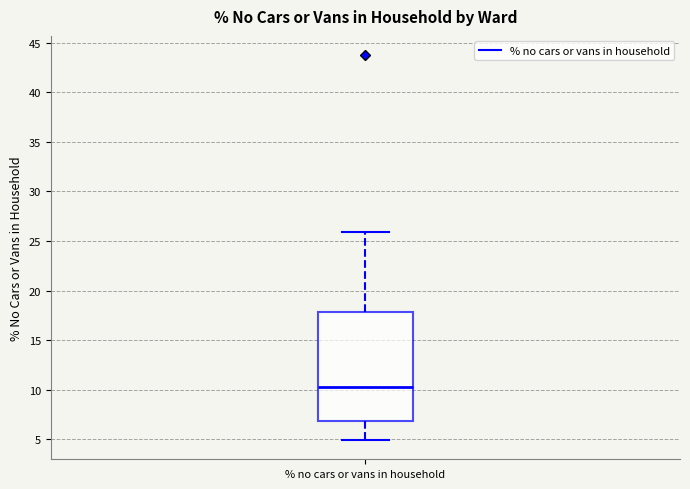

Read this box plot against the y-axis: the position of the median line, the range covered by the box, and the ends of both whiskers. The values are not printed on the chart, so give them approximately, as read against the axis.

median 10.5, box 7.0 to 18.0, whiskers 5.0 to 26.0